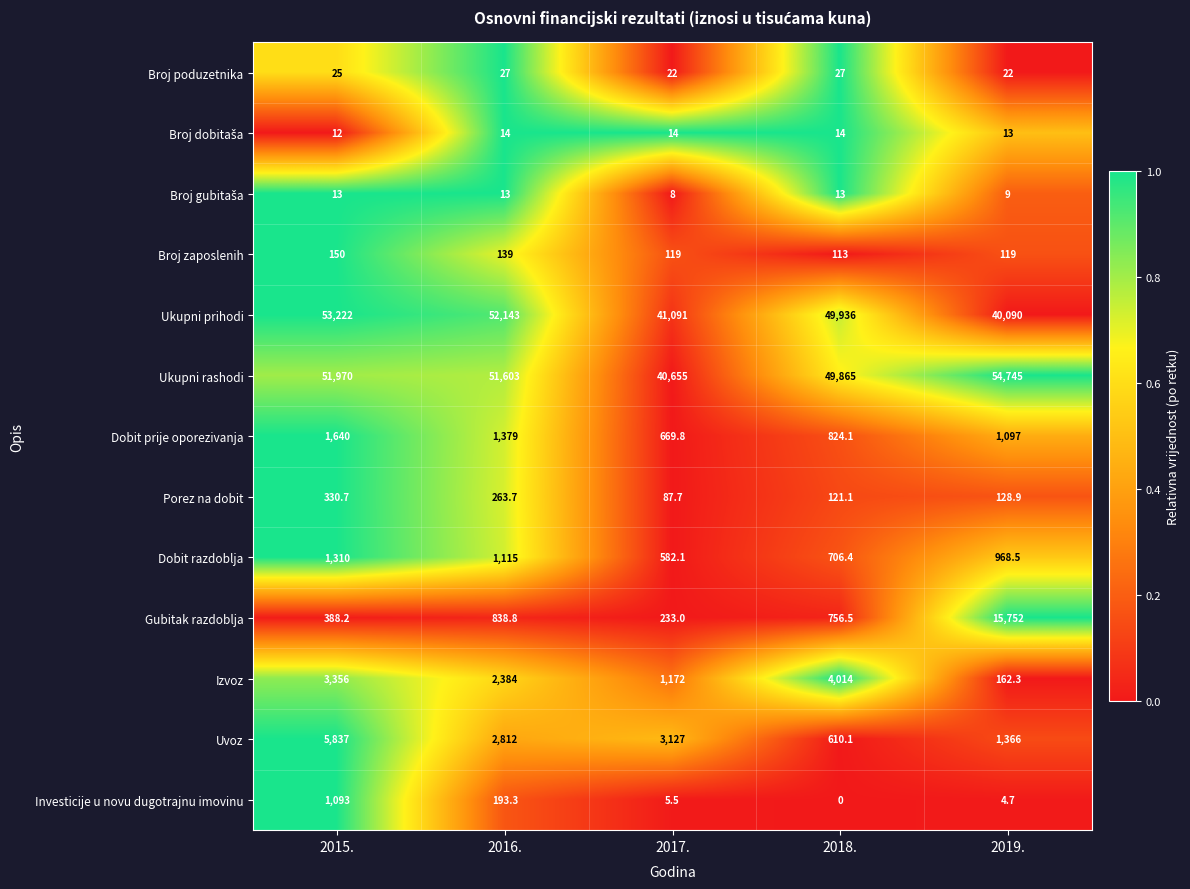

What is the difference between the Dobit razdoblja values at 2016. and 2019.?

146.5